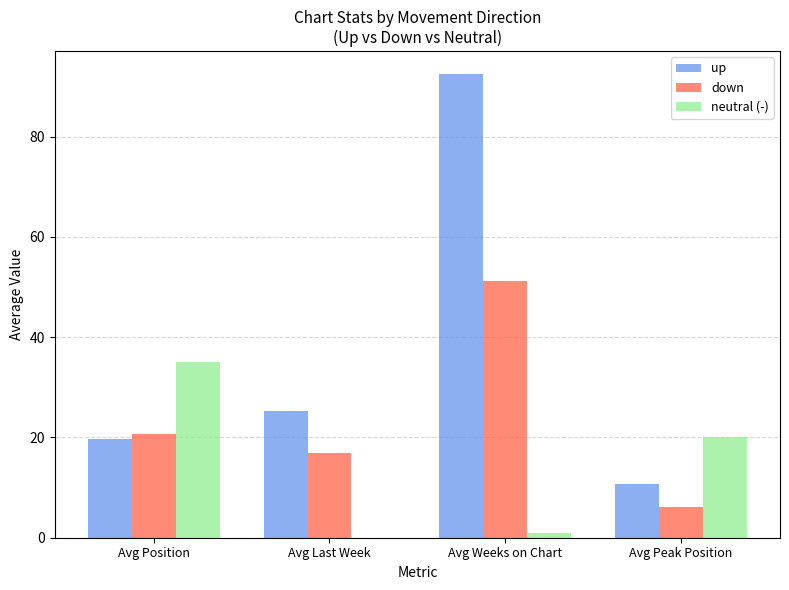

How many groups of bars are there?

4